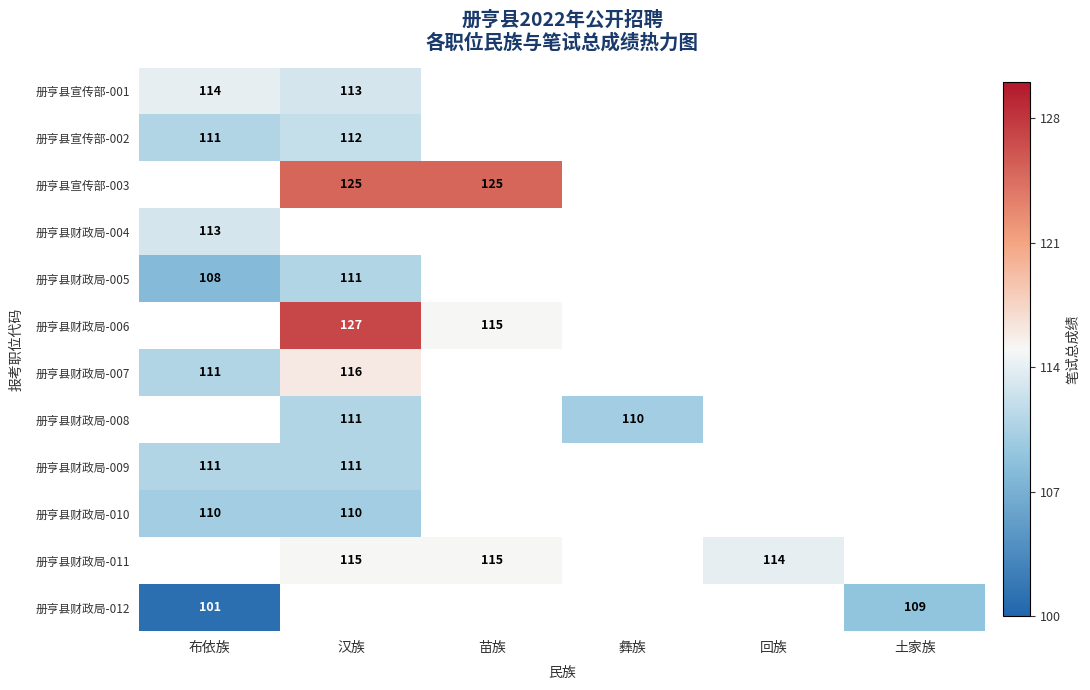

The 册亨县财政局-010 series shows 58.8 at 汉族. True or false?

False